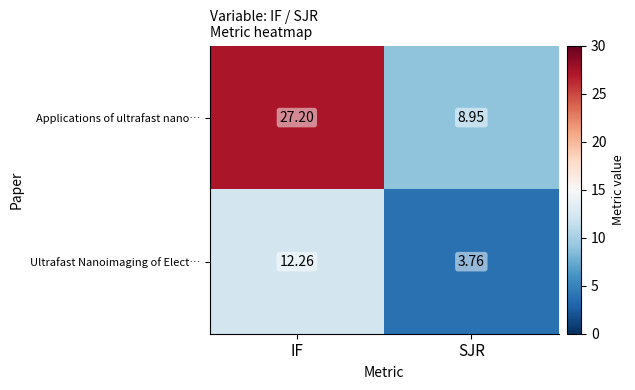

Which series has the largest range (max minus min)?

Applications of ultrafast nano…